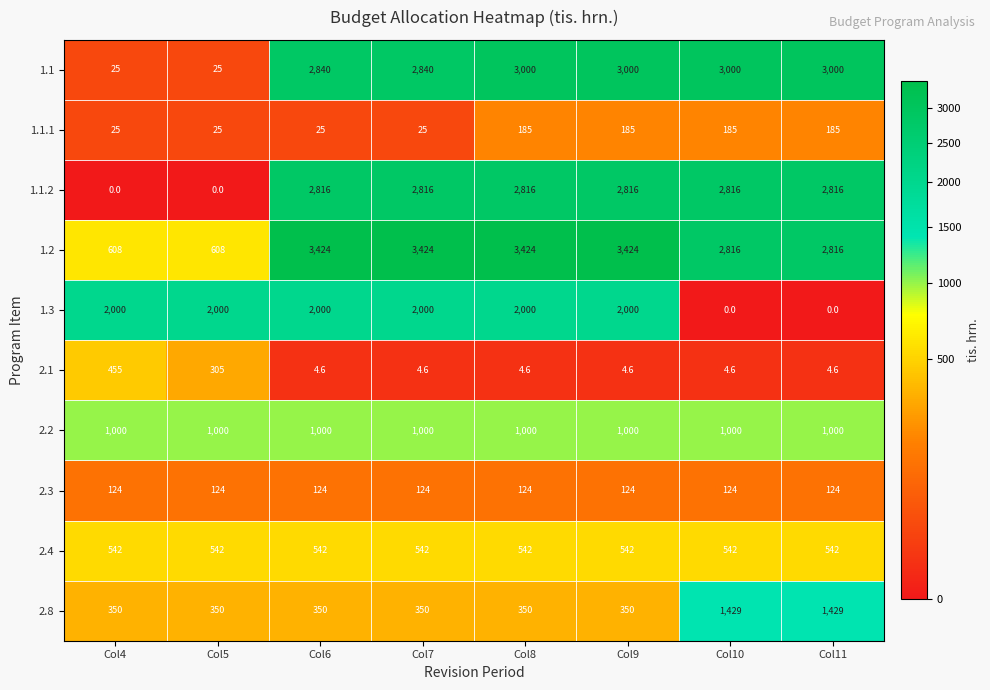

How many categories are shown in the chart?

8